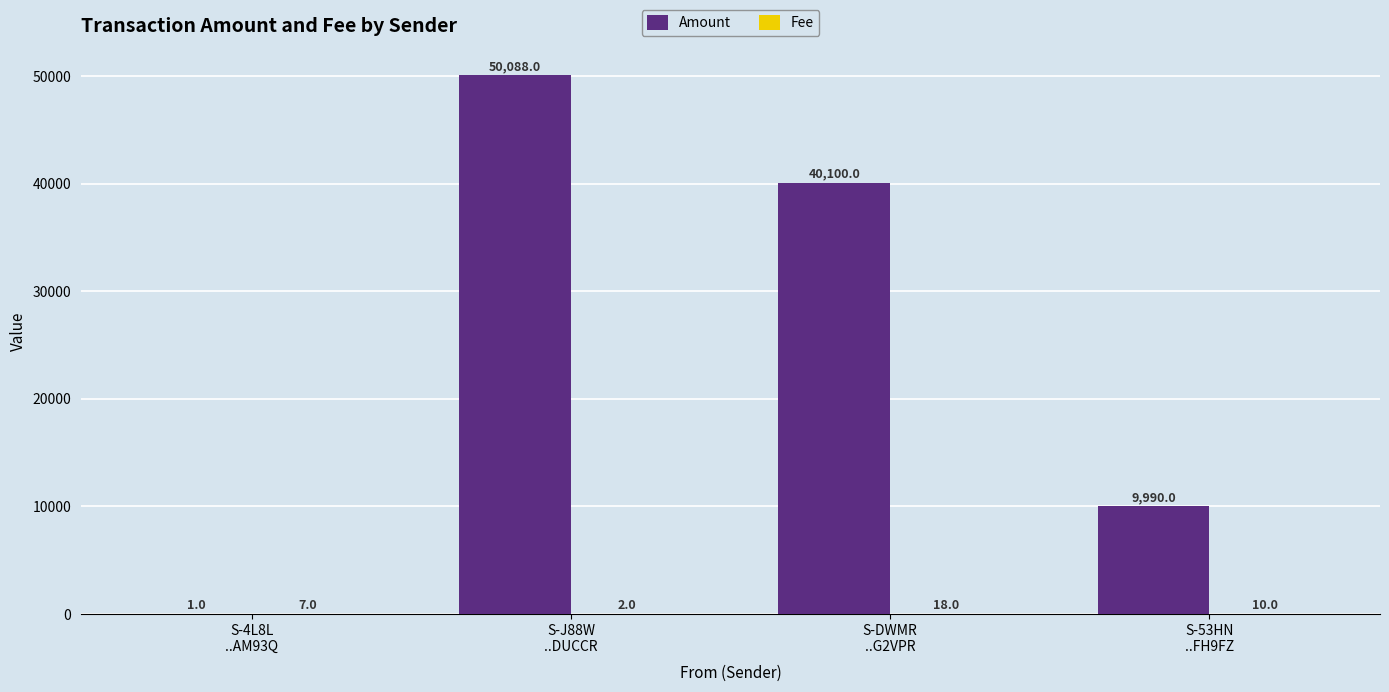

What is the greatest value displayed?

50088